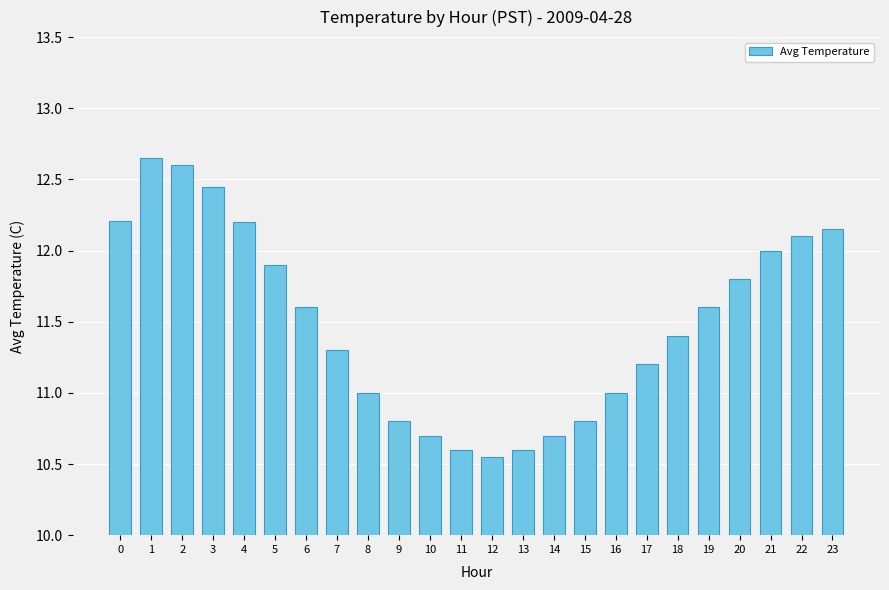

What is the difference between the values at 15 and 21?

1.2